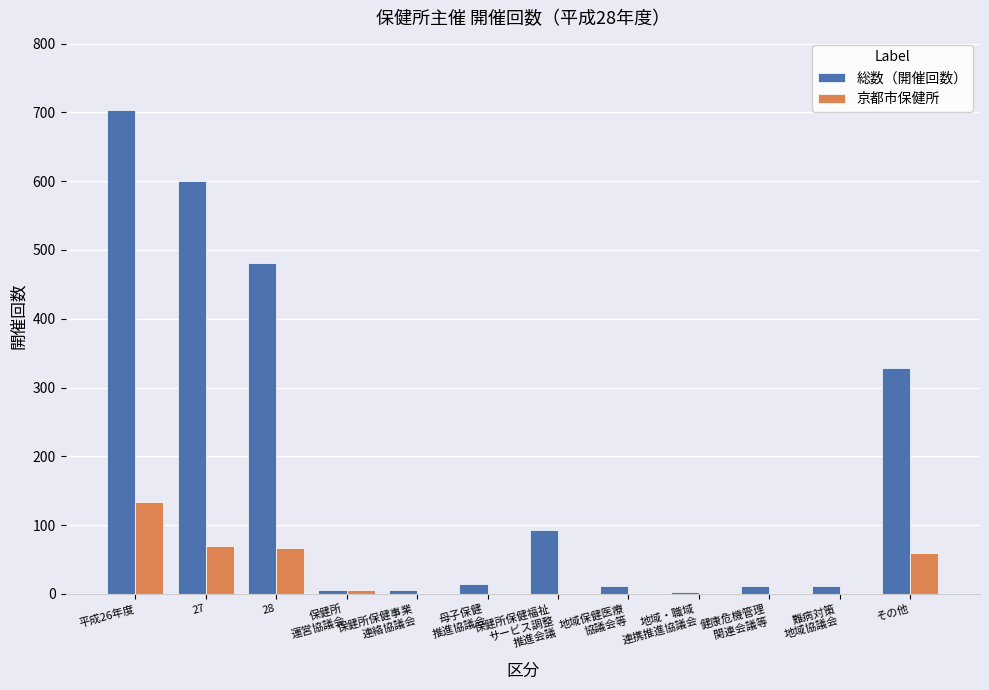

Is it true that 京都市保健所 equals 0 at 地域・職域
連携推進協議会?

True